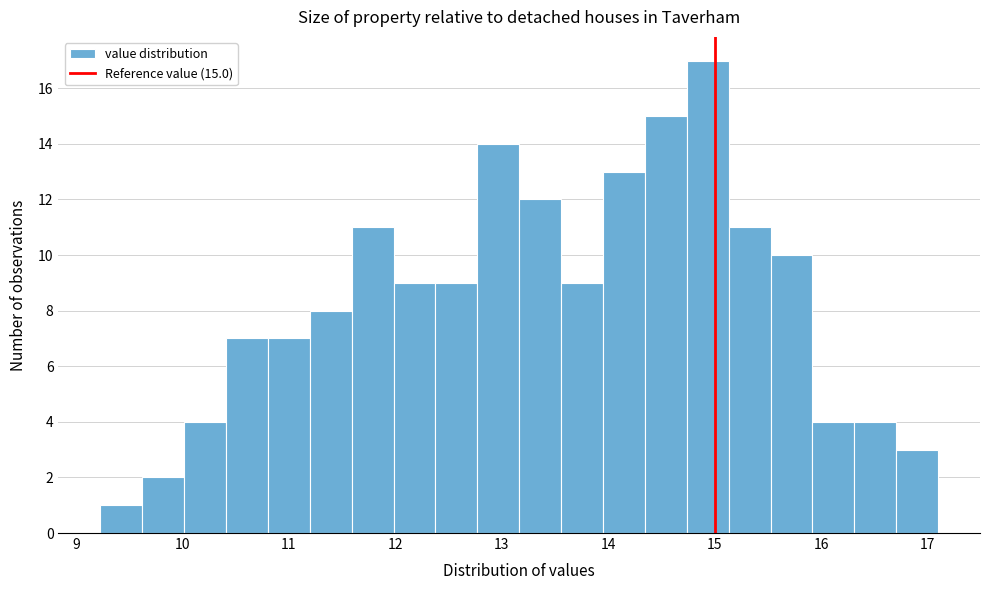

Read against the x-axis, roughly where is the centre of the tallest bar?

14.9